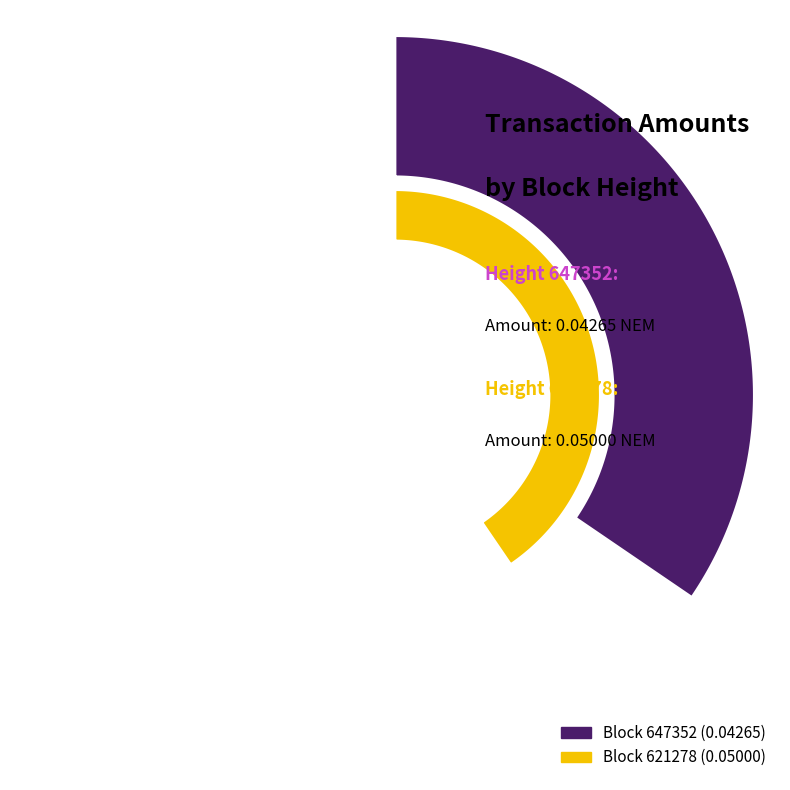

Is it true that 621278 is 67% of the pie?

False